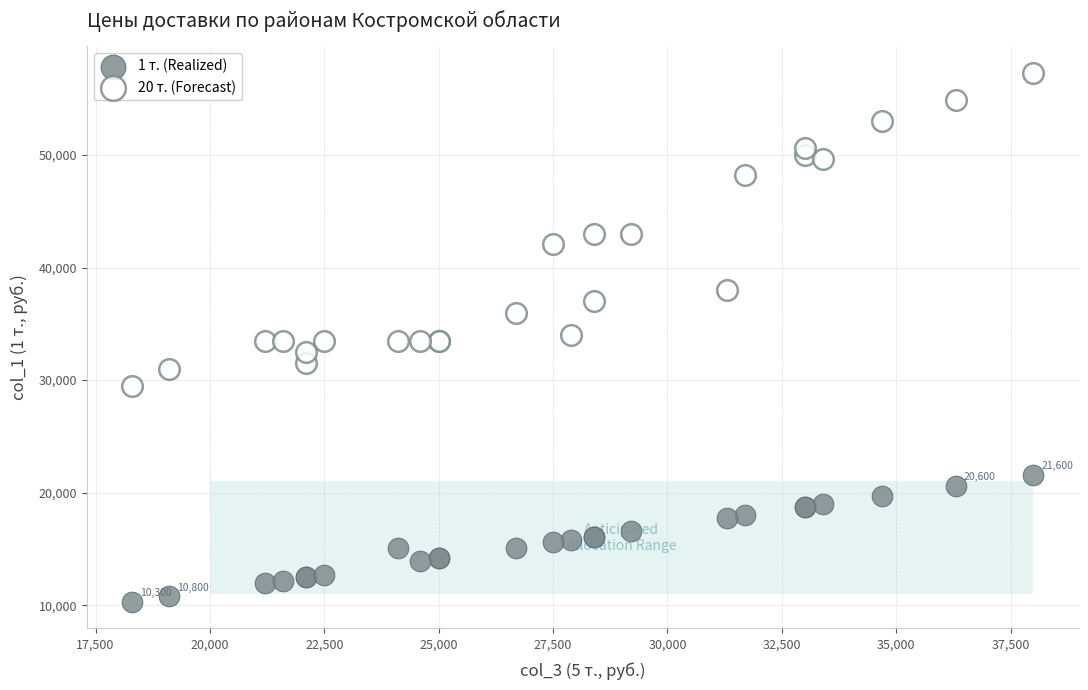

Which series contains the lowest Y value?

1 т. (Realized)